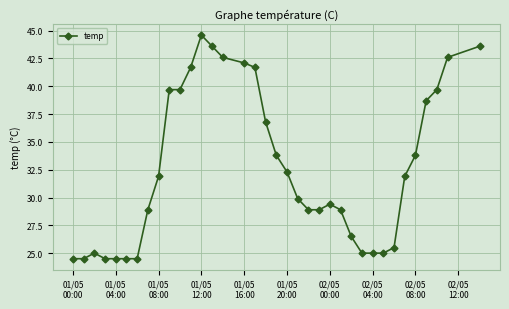

What is the difference between the maximum and minimum values?

20.1